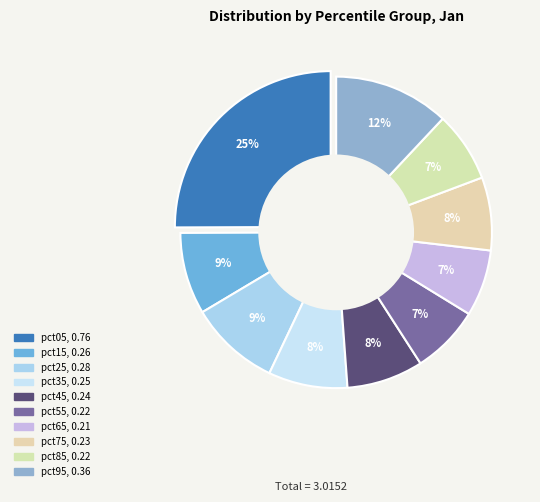

Which has a higher value, pct05 or pct25?

pct05